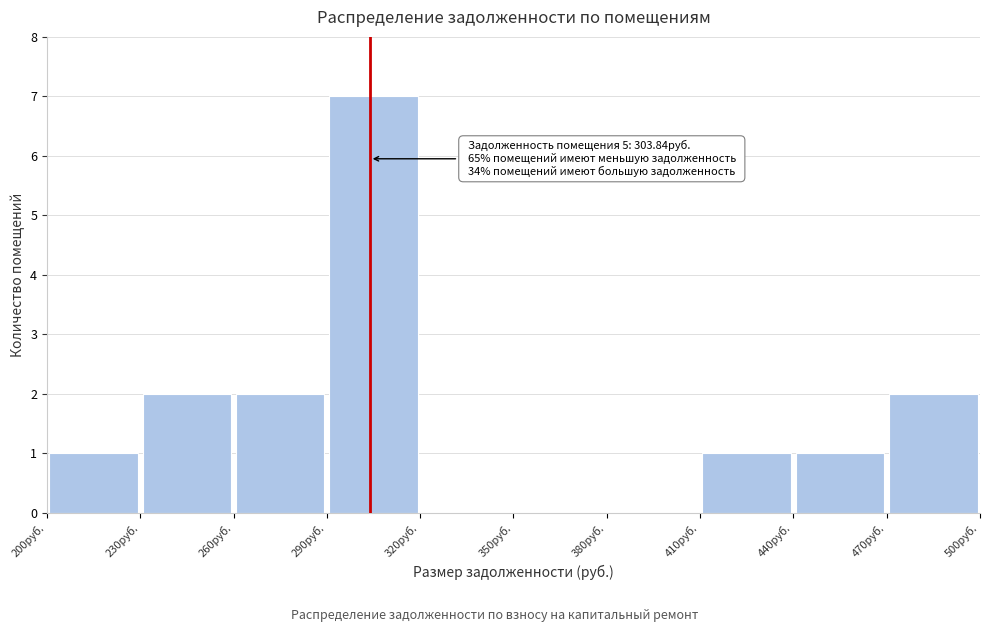

Which range on the x-axis has the tallest bar?

290 to 320